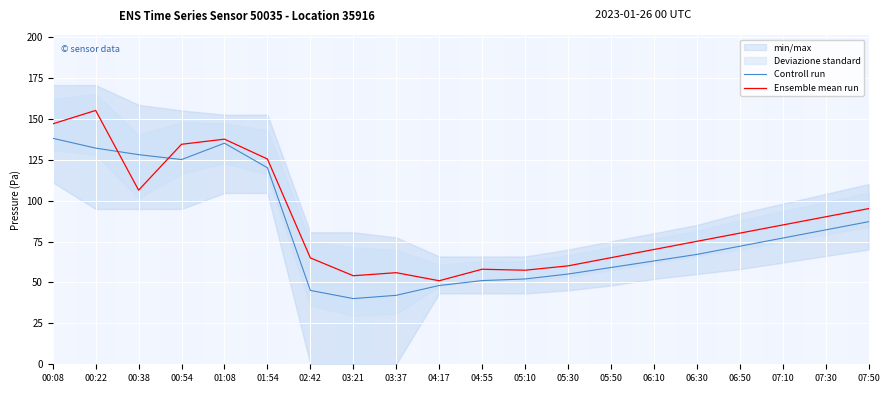

Is this an area chart (filled region under the line)?

No